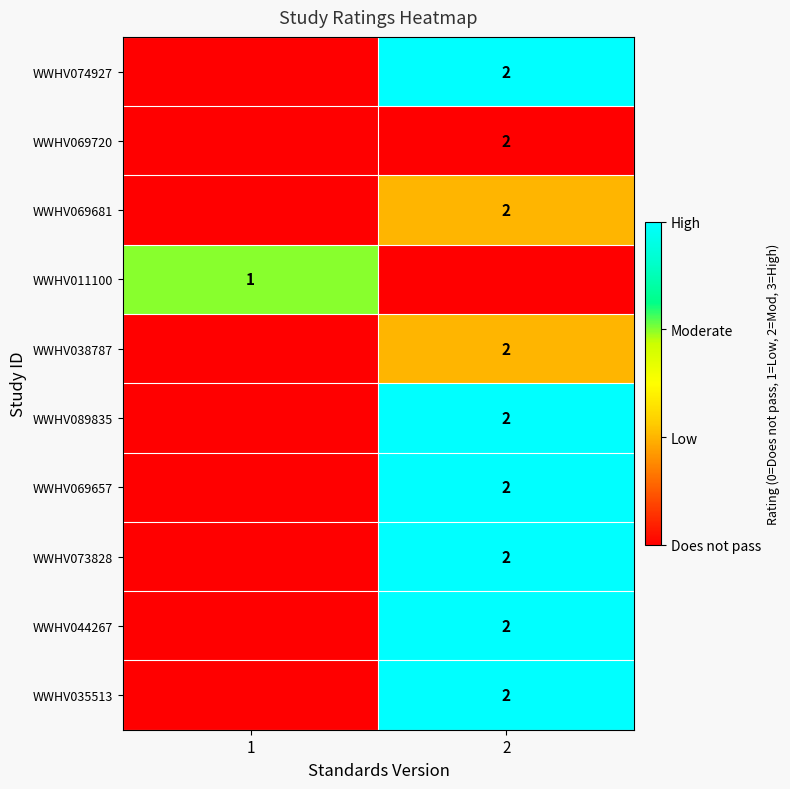

Count the number of categories in the chart.

2